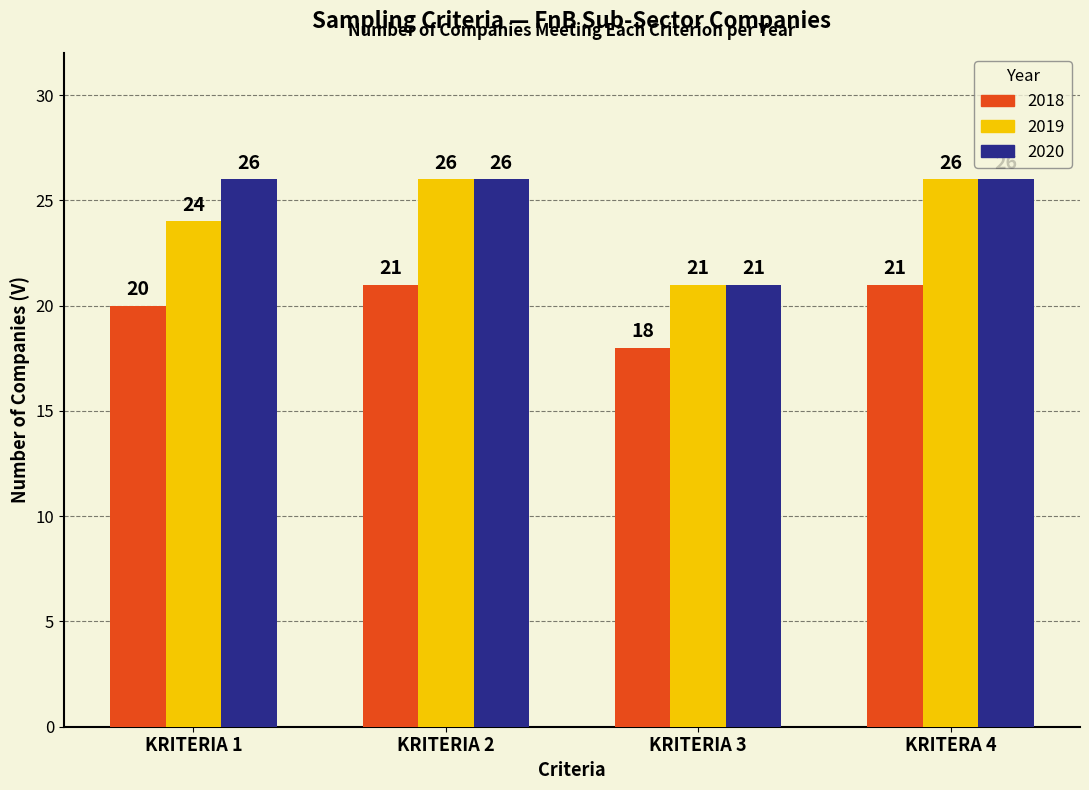

What is the difference between the highest and lowest values at KRITERIA 3?

3